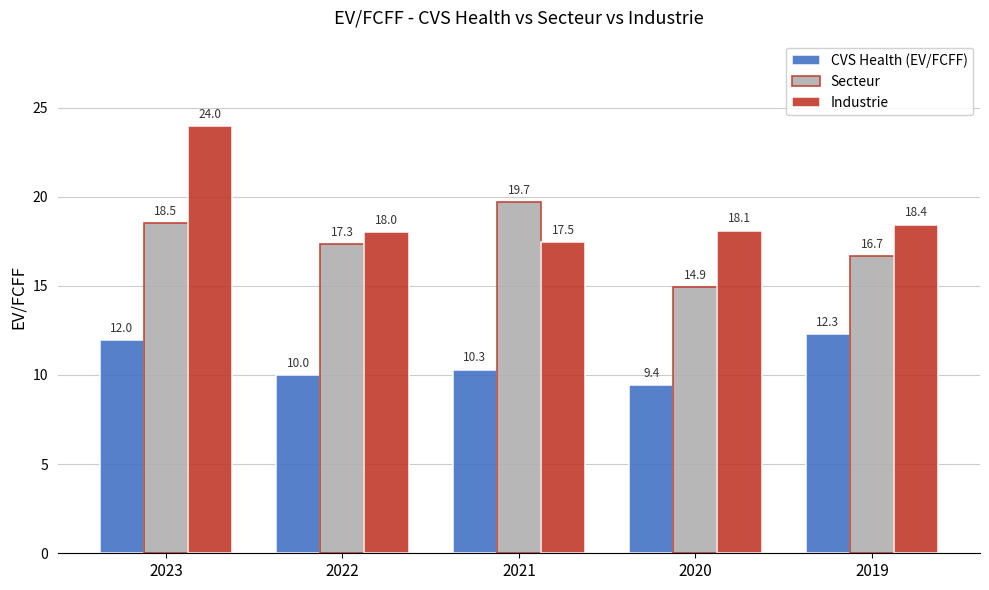

How many groups of bars are there?

5